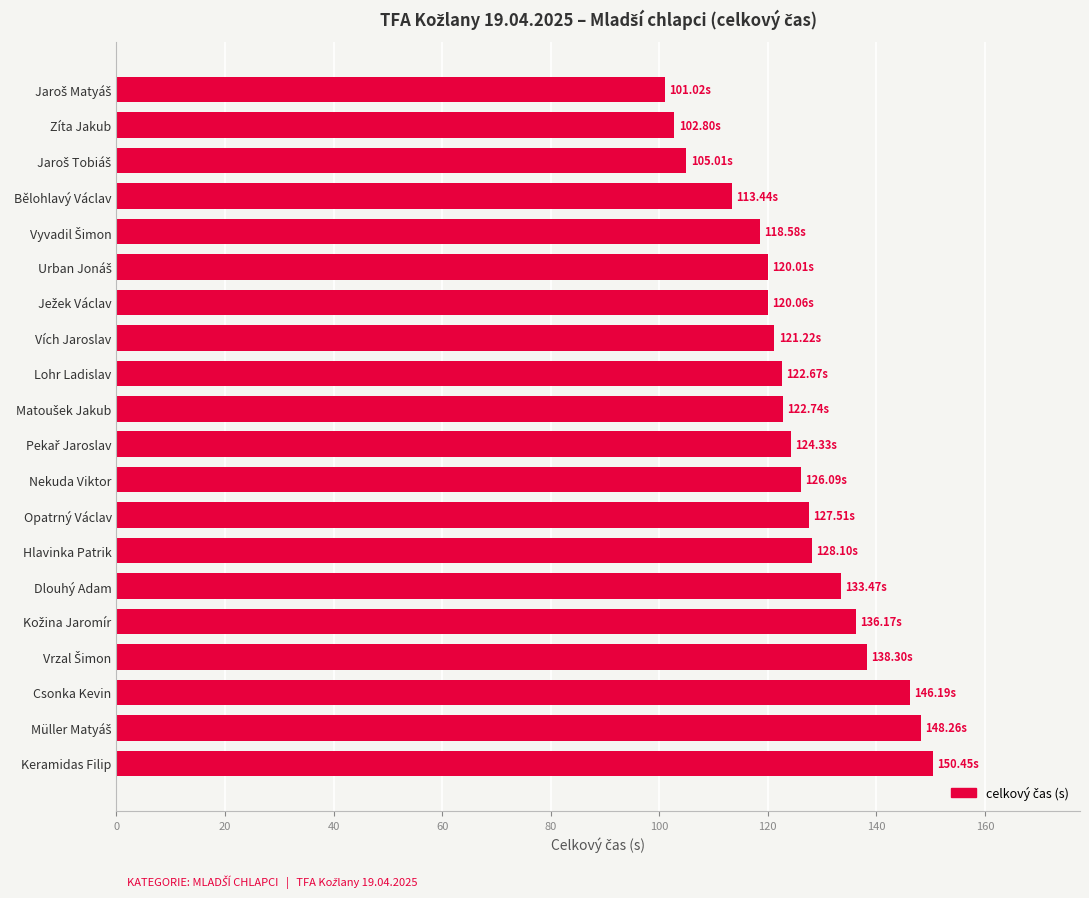

Which has a higher value, Zíta Jakub or Keramidas Filip?

Keramidas Filip